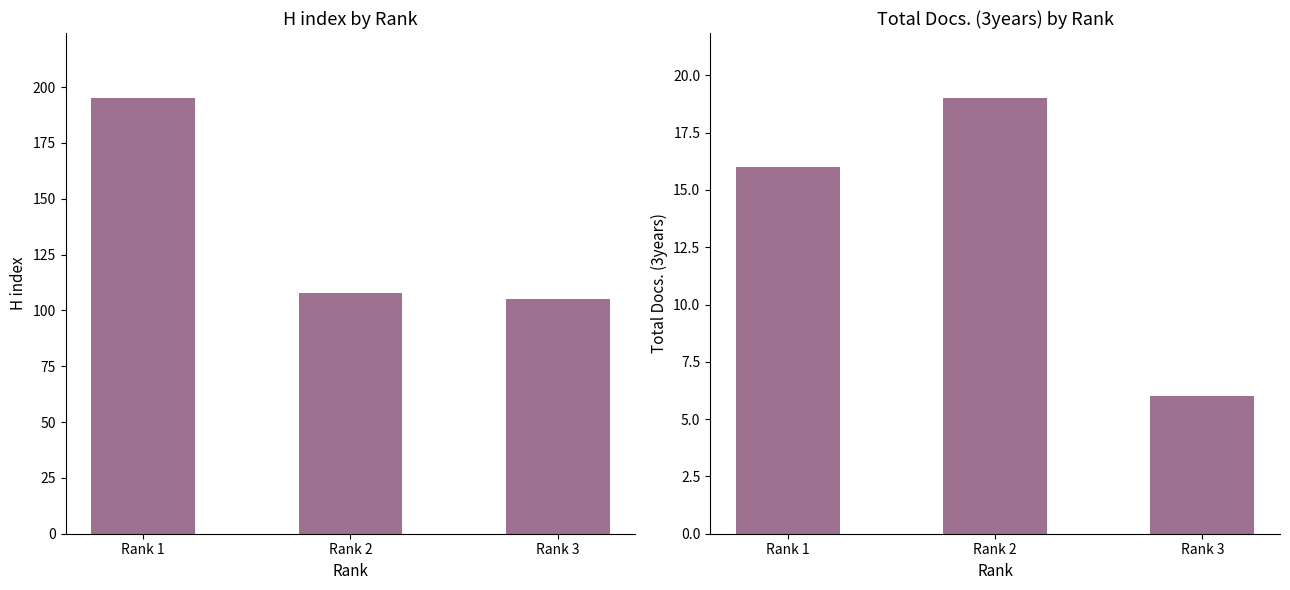

The Total Docs. (3years) series shows 10 at Rank 3. True or false?

False